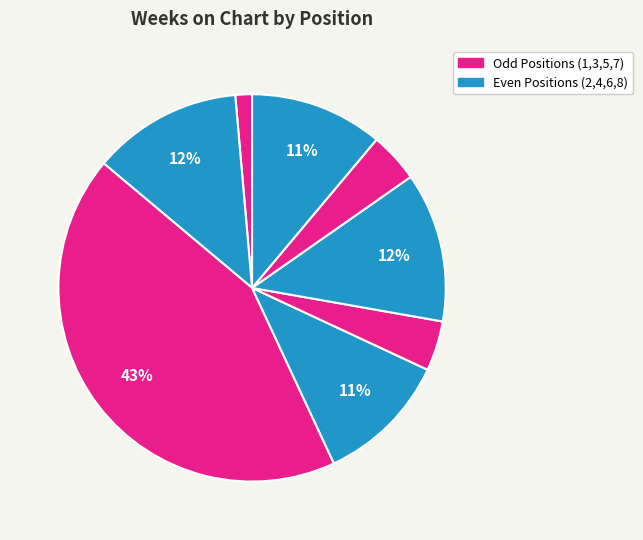

Rank the categories by value from highest to lowest.

3, 2, 6, 4, 8, 5, 7, 1